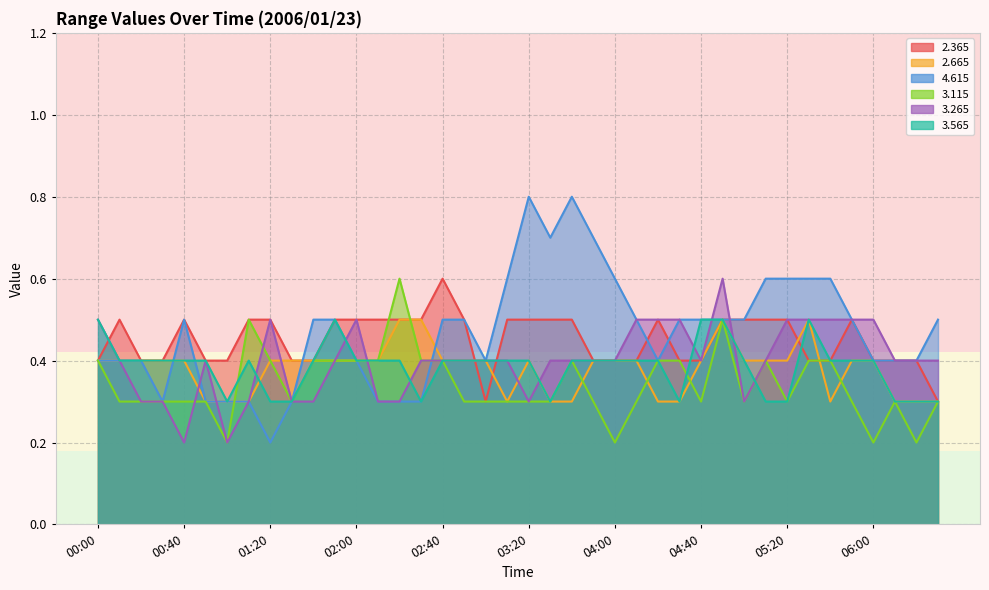

Where is the first local minimum for   4.615?

00:30